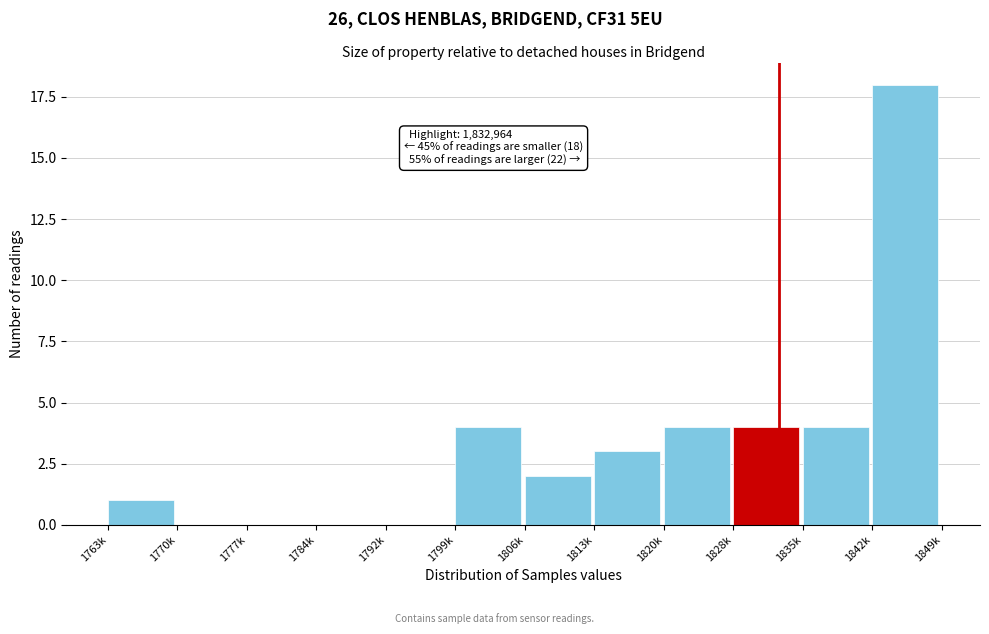

Reading left to right, transcribe all the data shown in this chart.

1763k=1	1770k=0	1777k=0	1784k=0	1792k=0	1799k=4	1806k=2	1813k=3	1820k=4	1828k=4	1835k=4	1842k=18